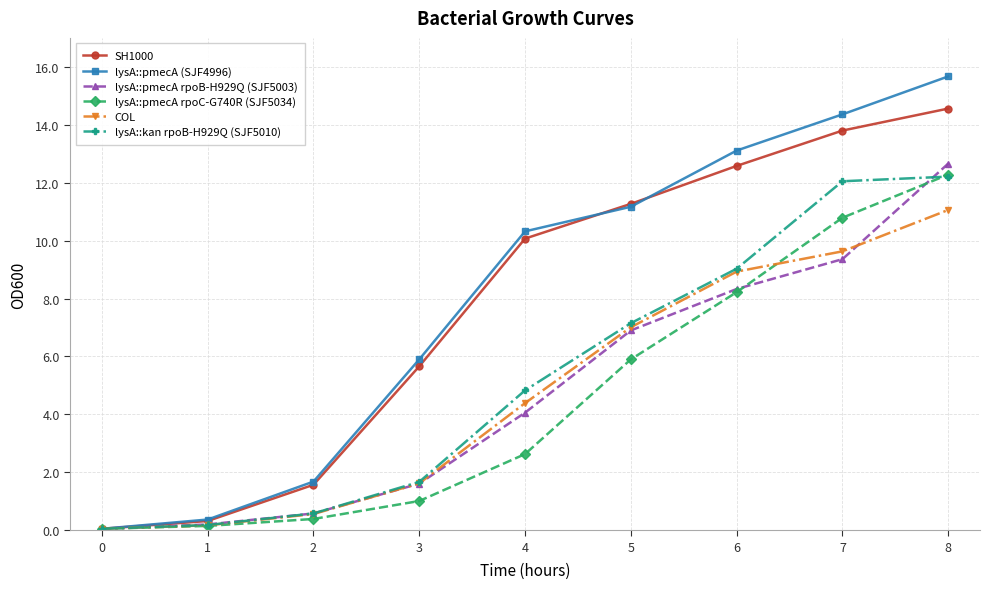

What is the maximum value for lysA::pmecA (SJF4996)?

15.7